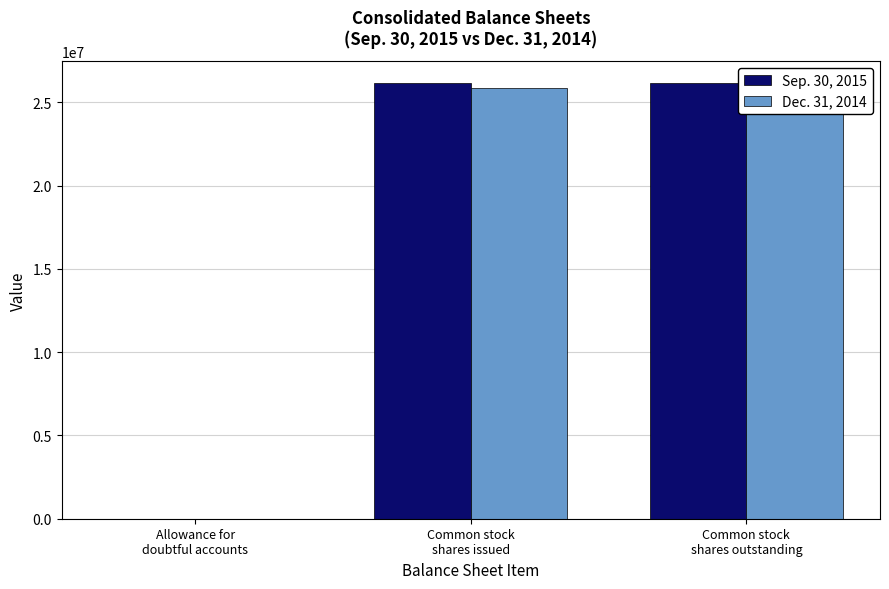

List the series in order of their peak value, lowest first.

Dec. 31, 2014, Sep. 30, 2015